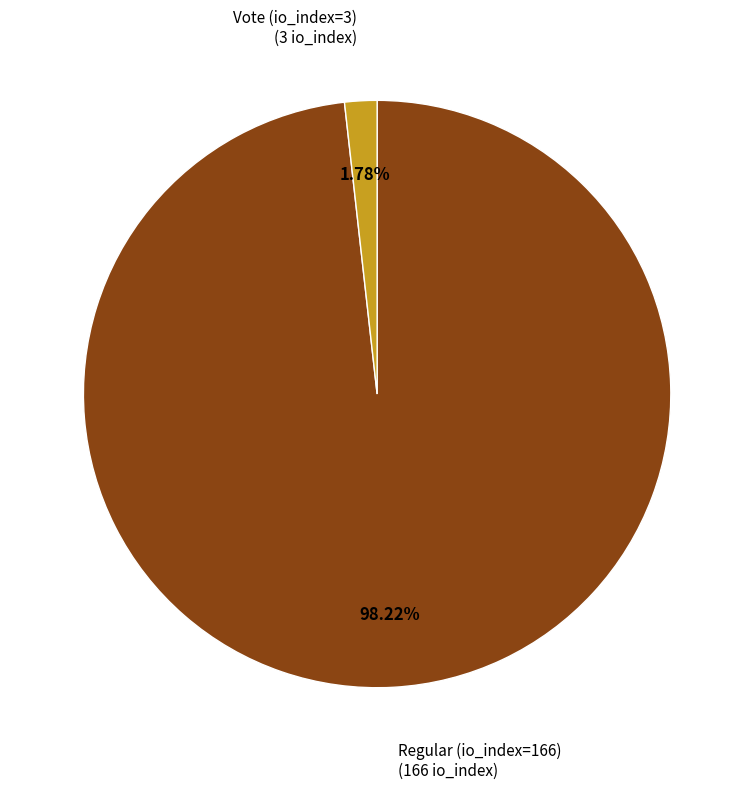

Count the number of slices in the pie.

2